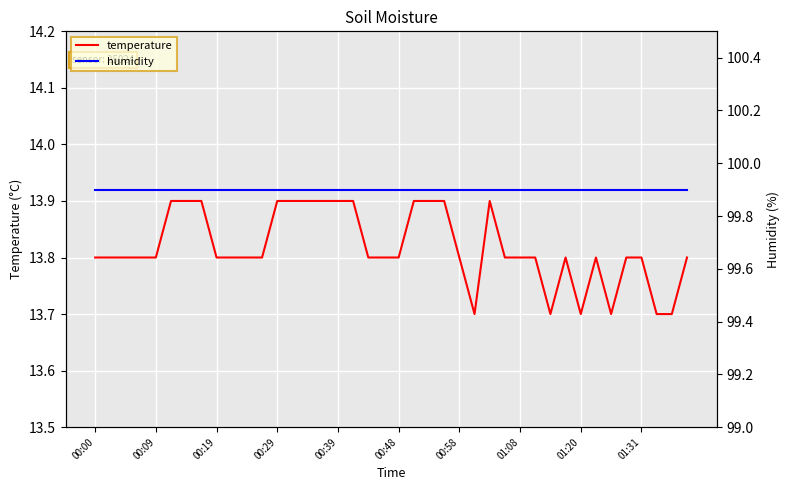

The value of humidity at 38 is 99.9. True or false?

True